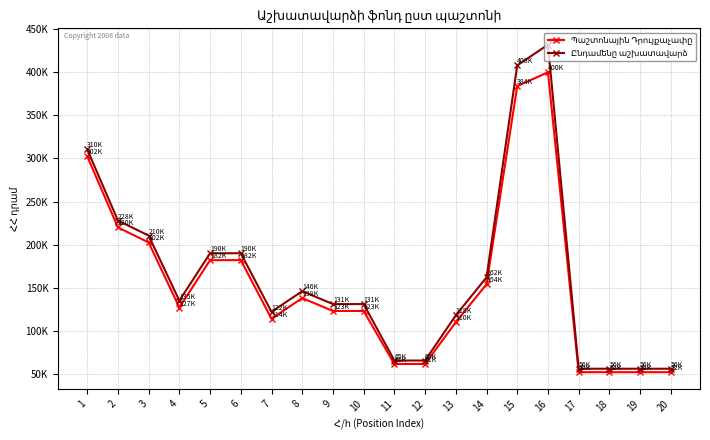

True or false: Ընդամենը աշխատավարձ and Պաշտոնային Դրույքաչափը cross at least once.

False